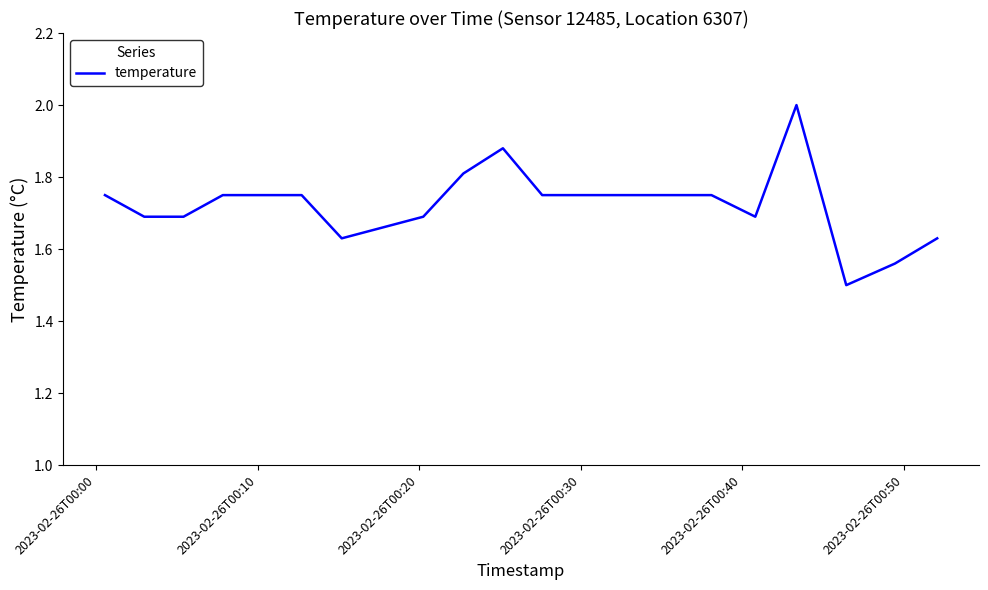

What is the difference between the maximum and minimum values?

0.5